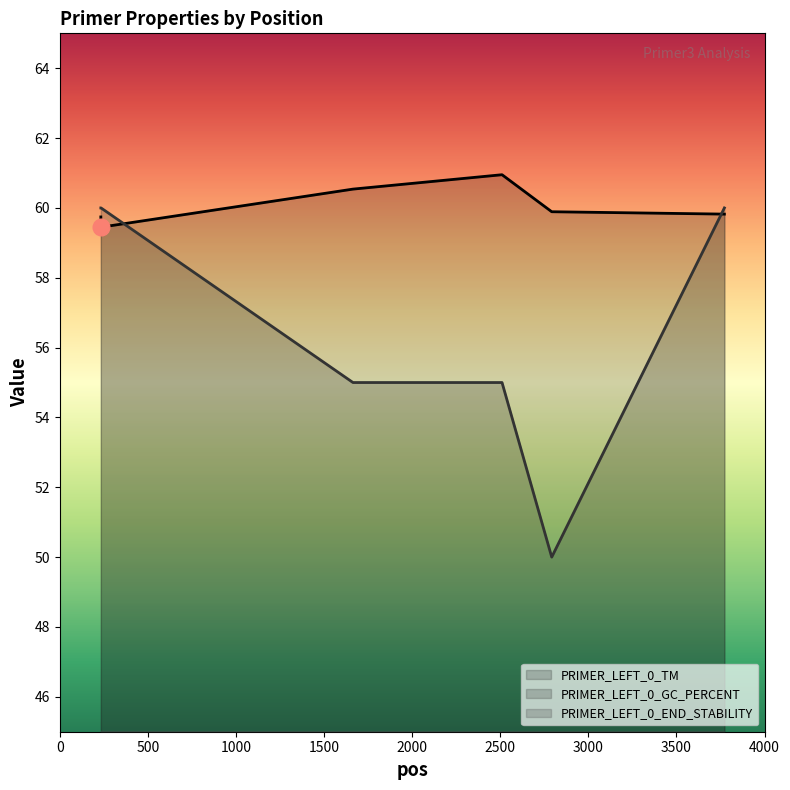

What is the sum of the PRIMER_LEFT_0_GC_PERCENT values at 1664 and 3772?

115.0